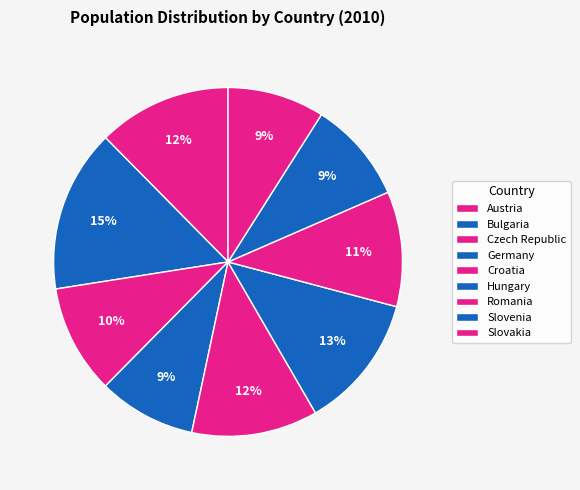

What percentage is the Slovenia slice, to the nearest percent?

9%